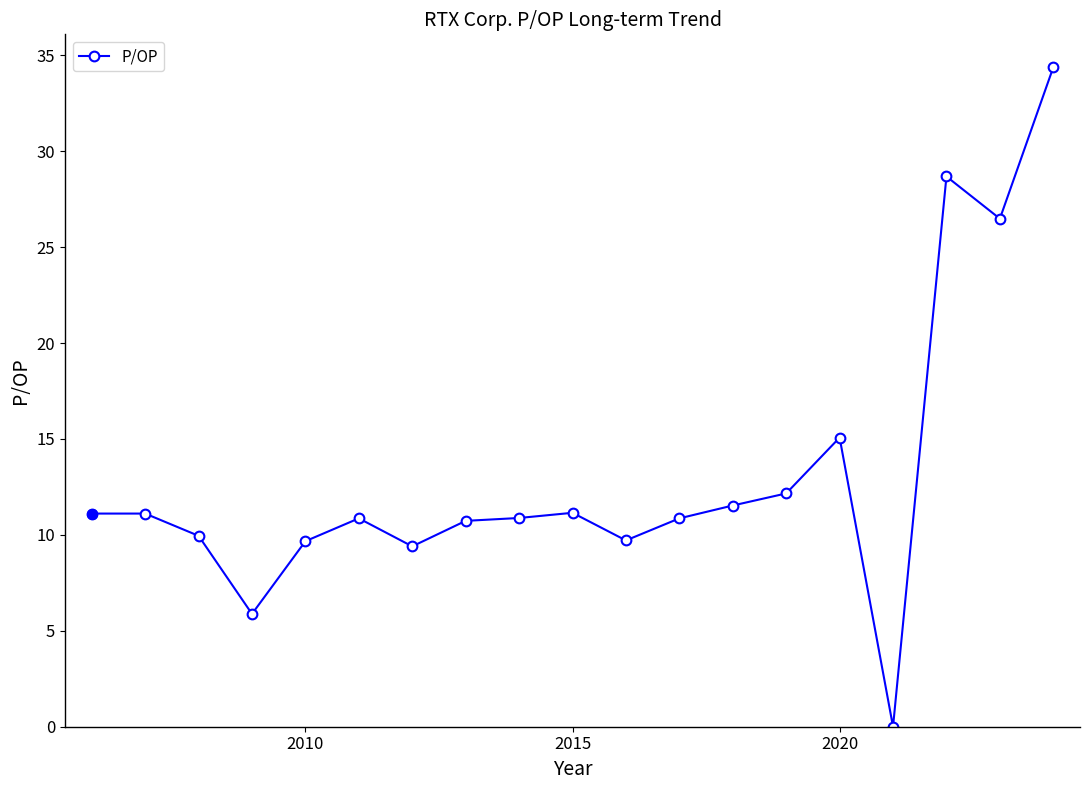

What is the greatest value displayed?

34.4